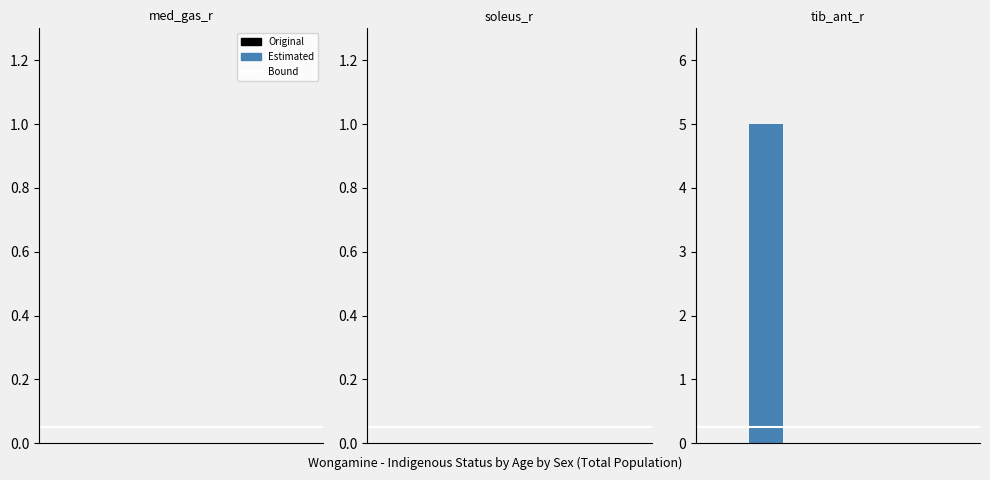

What is the sum of all values?

5